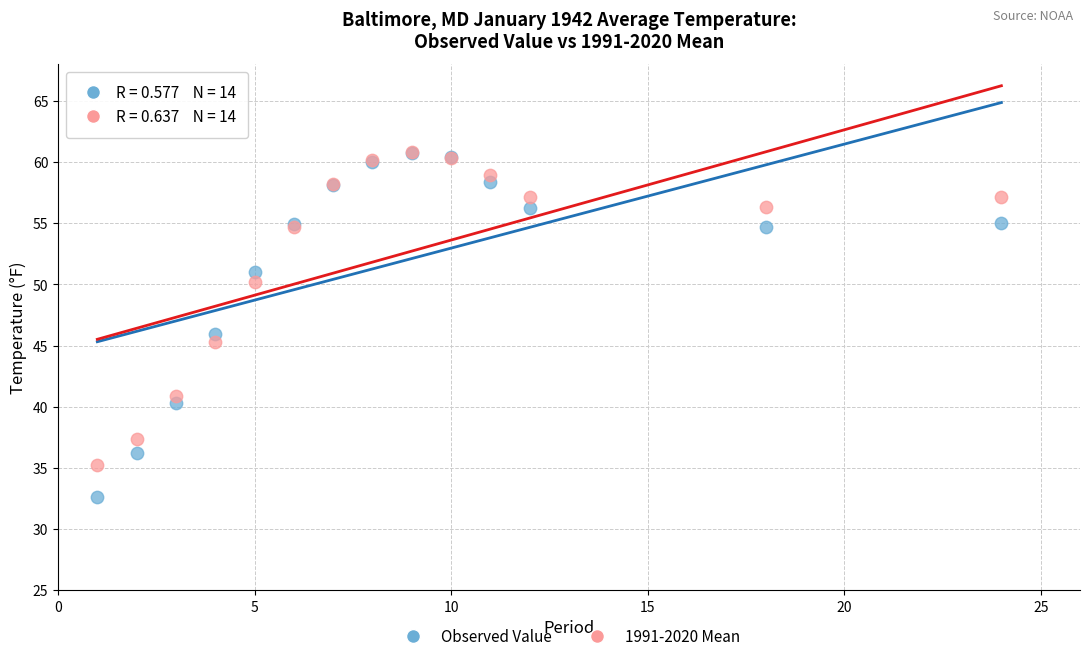

Which series has the largest Y range (max minus min)?

Observed Value